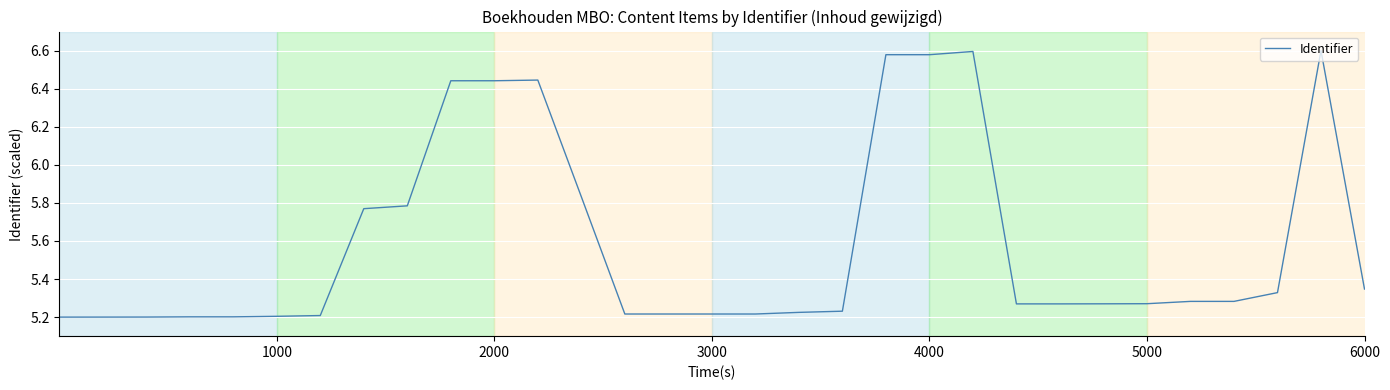

What is the difference between the maximum and minimum values?

1.4